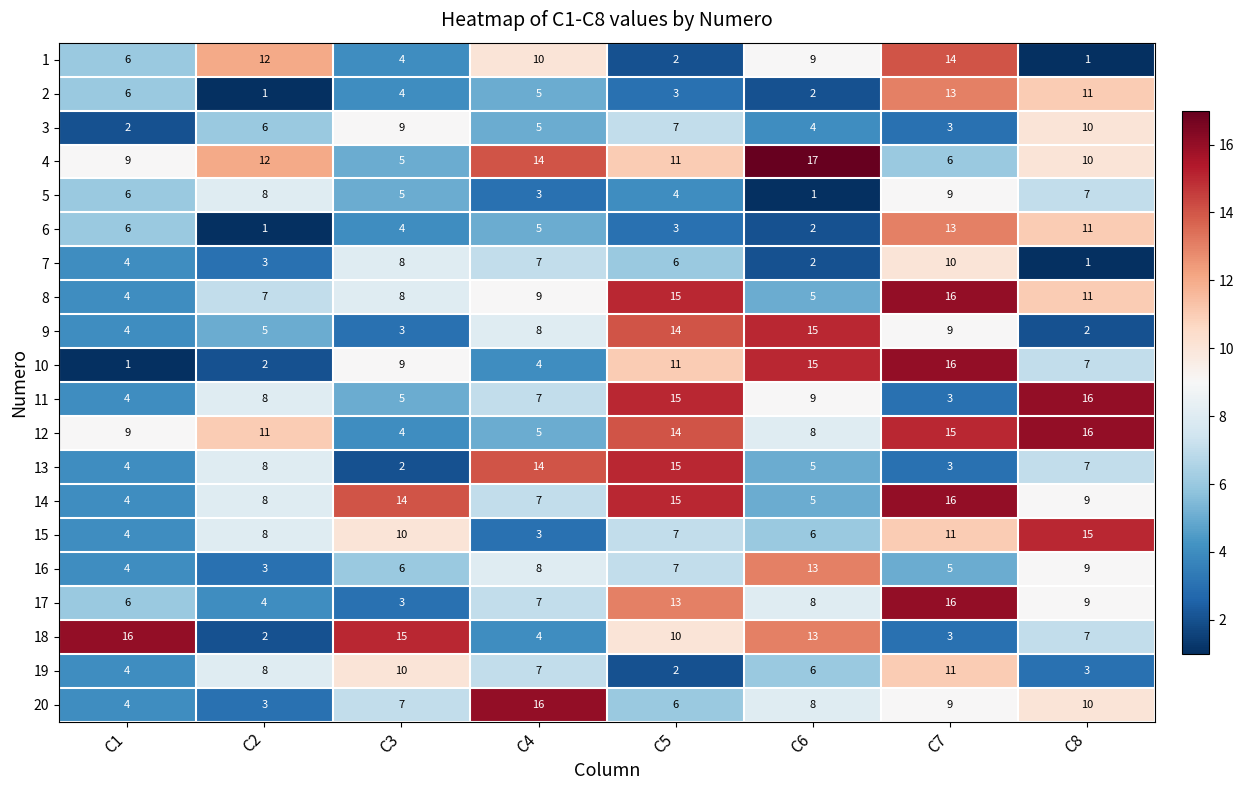

Count the number of categories in the chart.

8